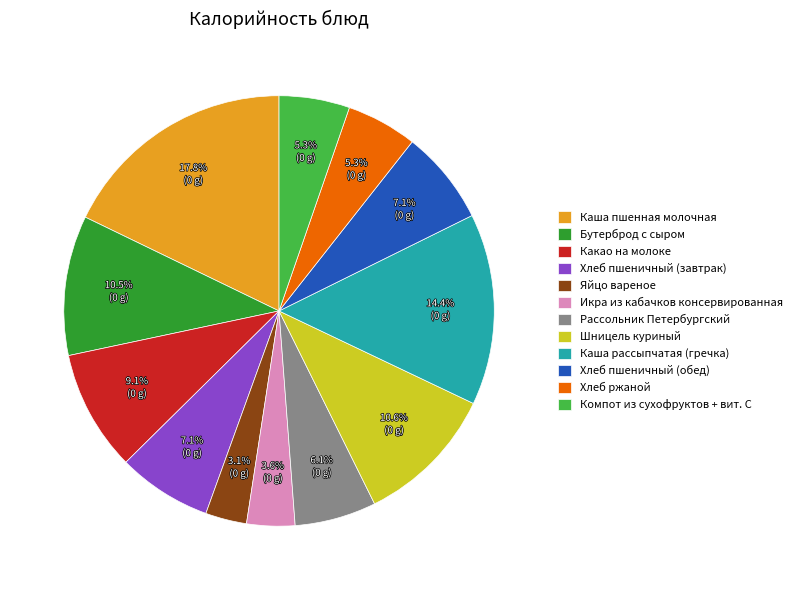

Which slice is the largest?

Каша пшенная молочная